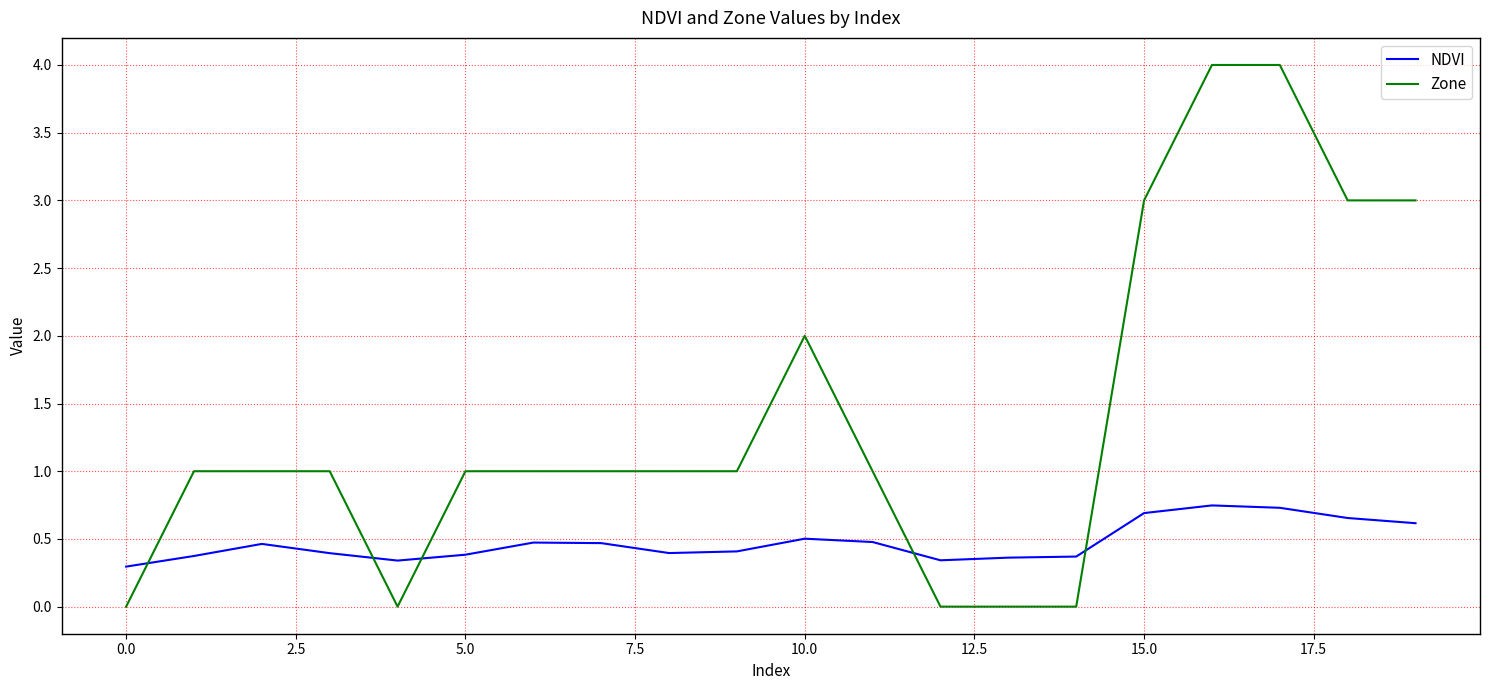

List the series in order of their peak value, highest first.

Zone, NDVI